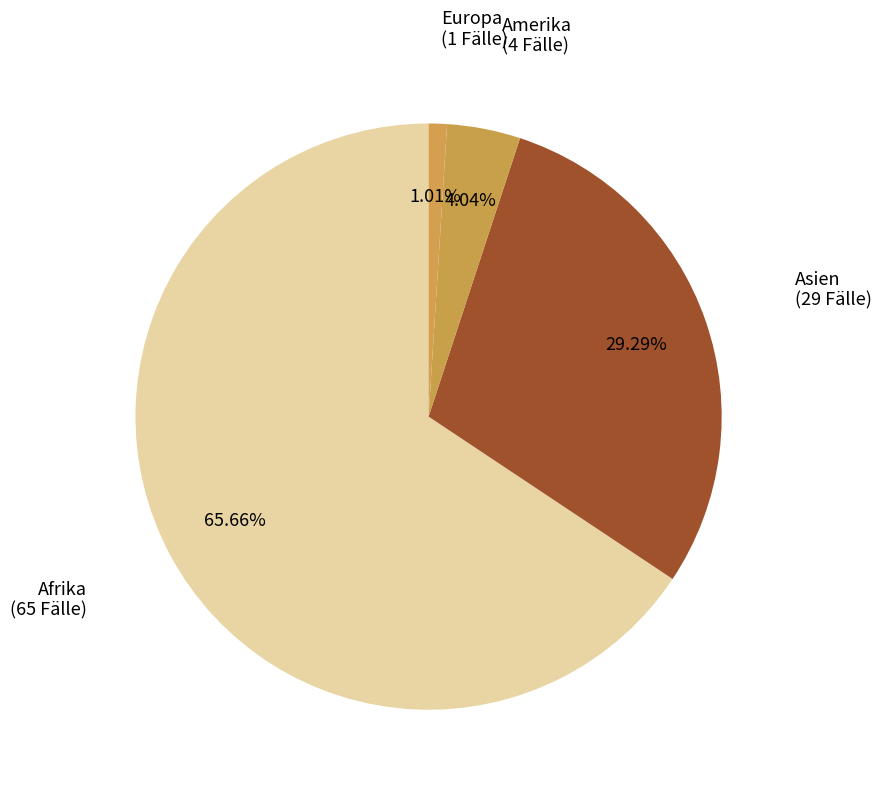

What percentage do Europa and Afrika together represent?

66.7%